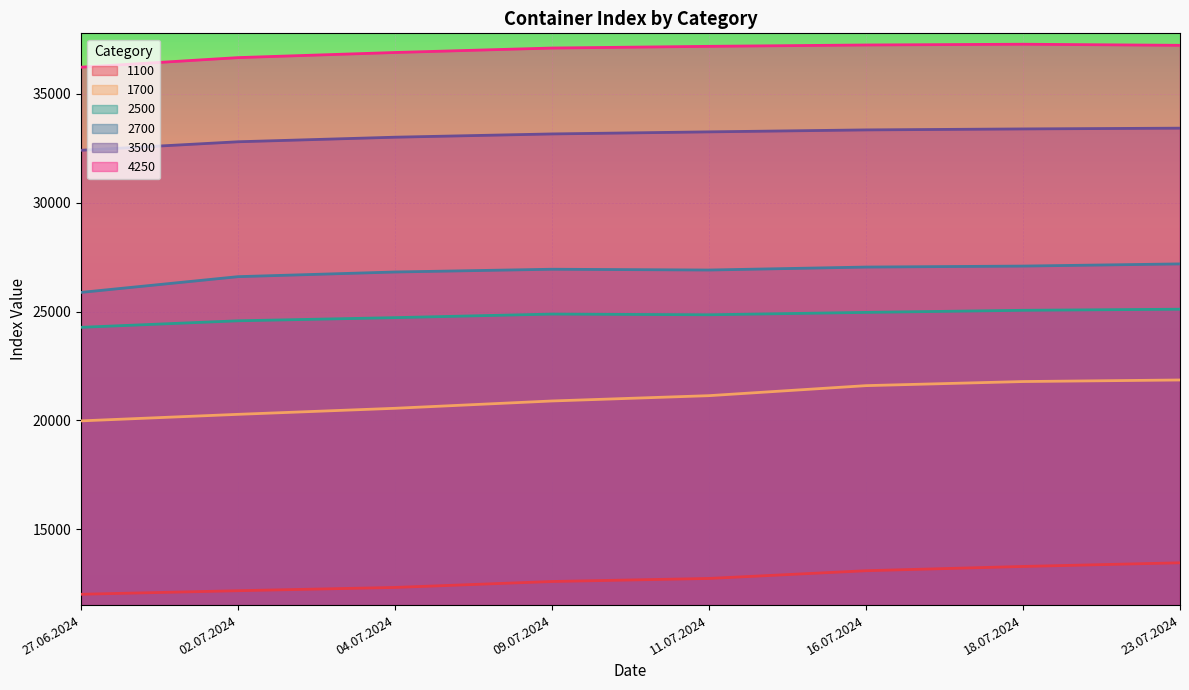

What is the difference between the second highest and minimum values in the 1100 series?

1277